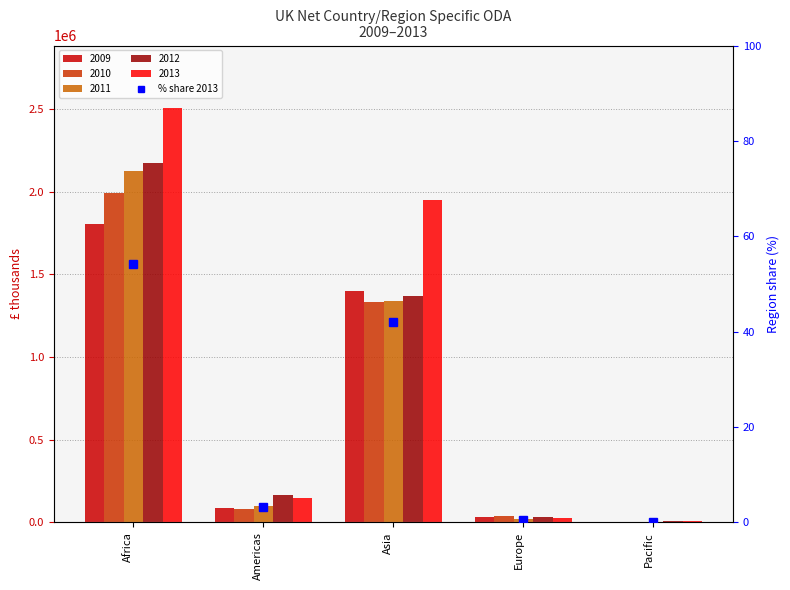

What is the change in value from Asia to Europe?

-41.5